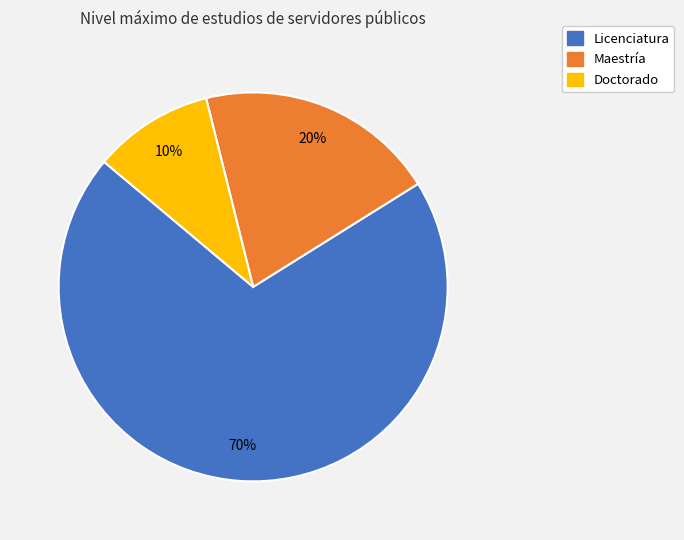

Which slice is the largest?

Licenciatura